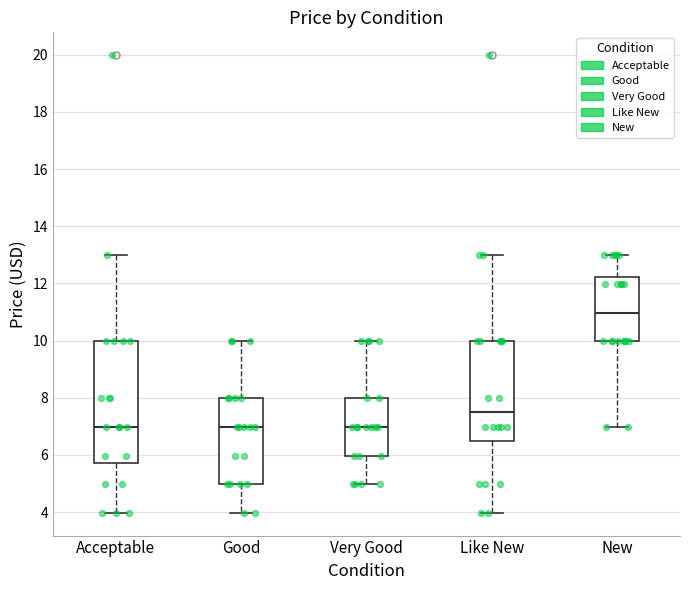

Where does the median line of the box for Good sit on the y-axis? The values are not printed on the chart, so give them approximately, as read against the axis.

7.0